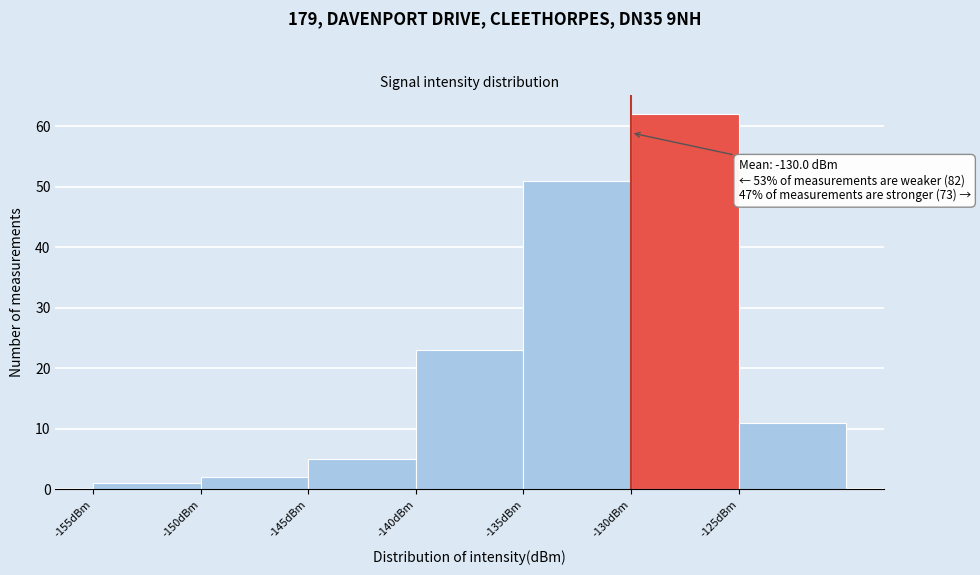

Over which range of the x-axis is the bar tallest?

-130 to -125